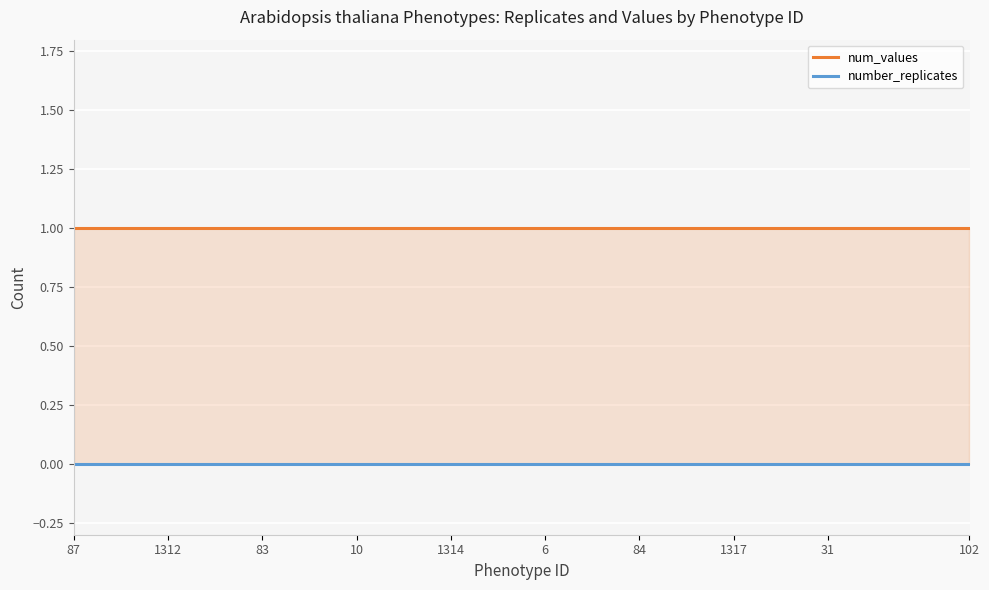

List the series in order of their overall mean, lowest first.

number_replicates, num_values